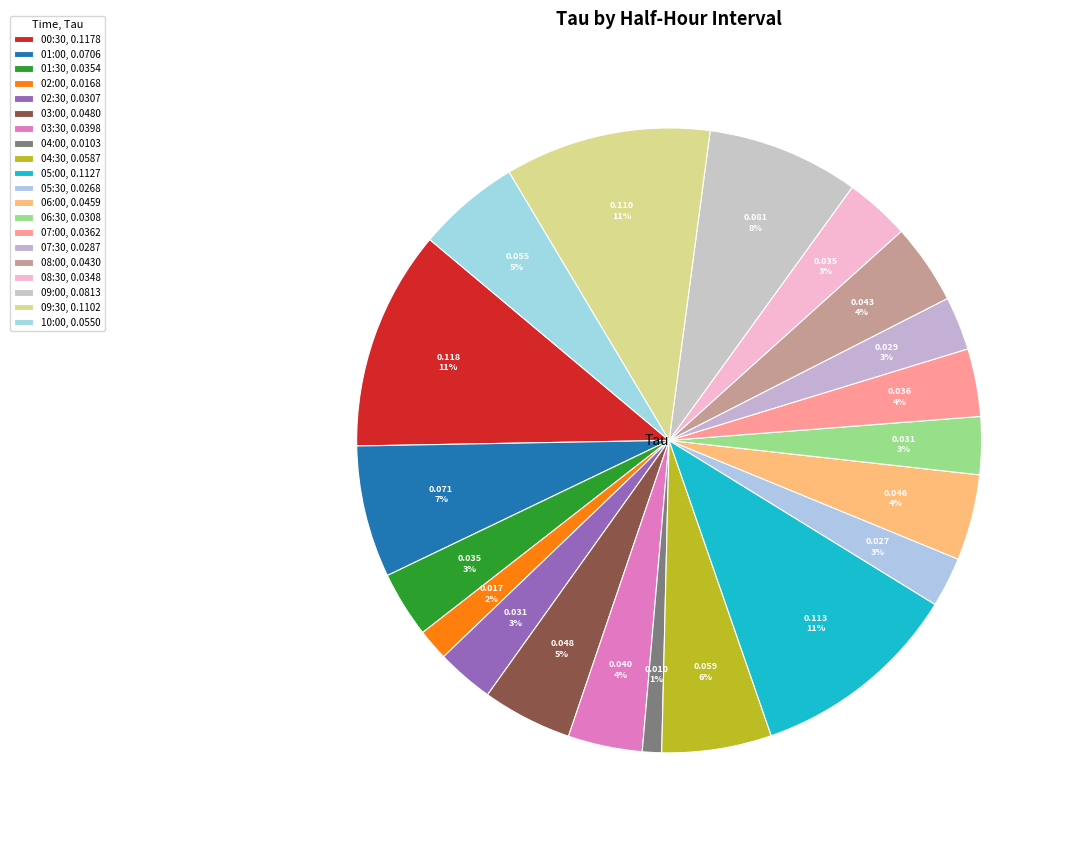

How many segments does this pie chart have?

20